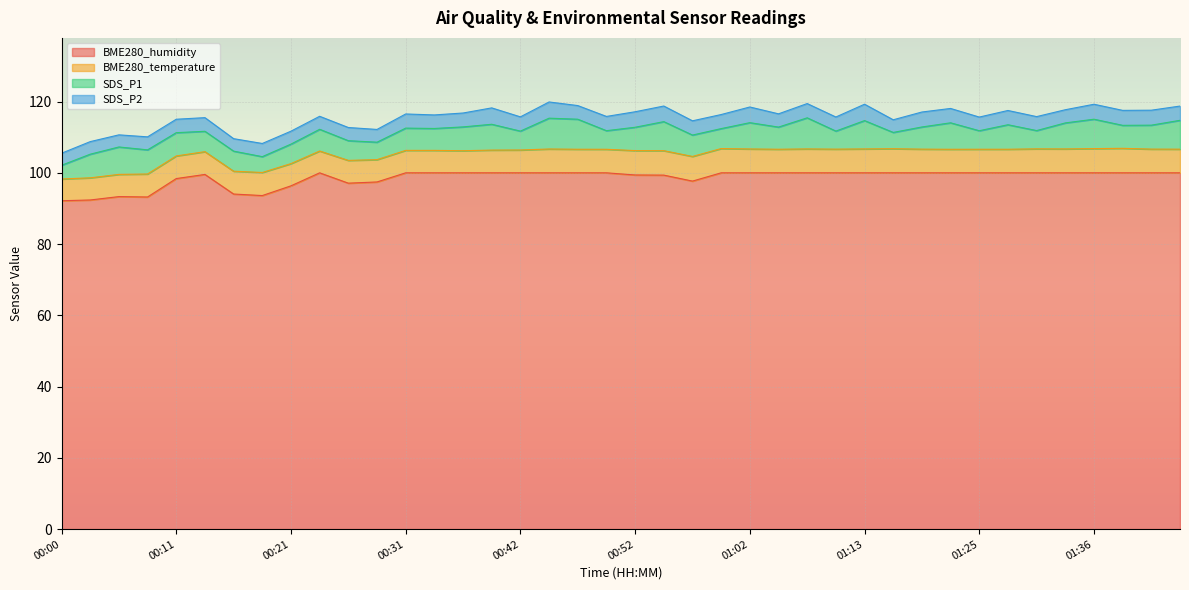

What is the label of the 31st point from the left?

01:20